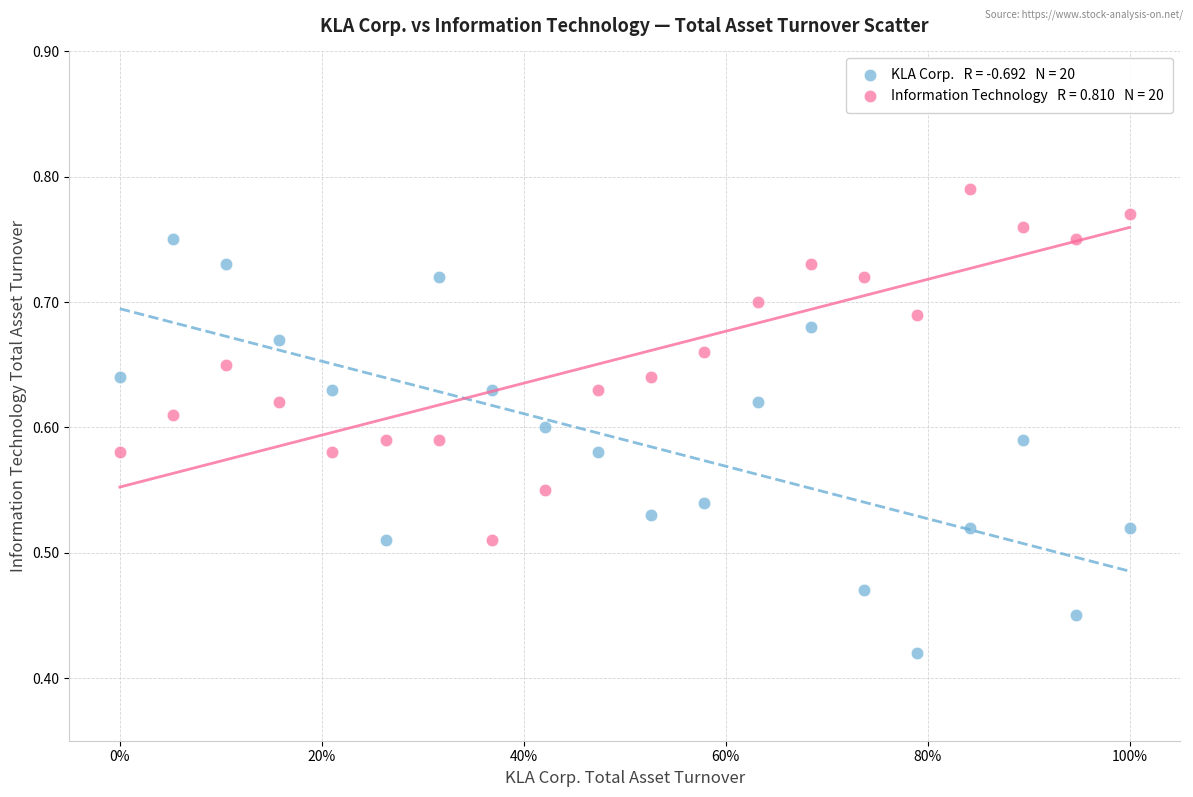

Across all data points, what is the range of X values (max minus min)?

1.0